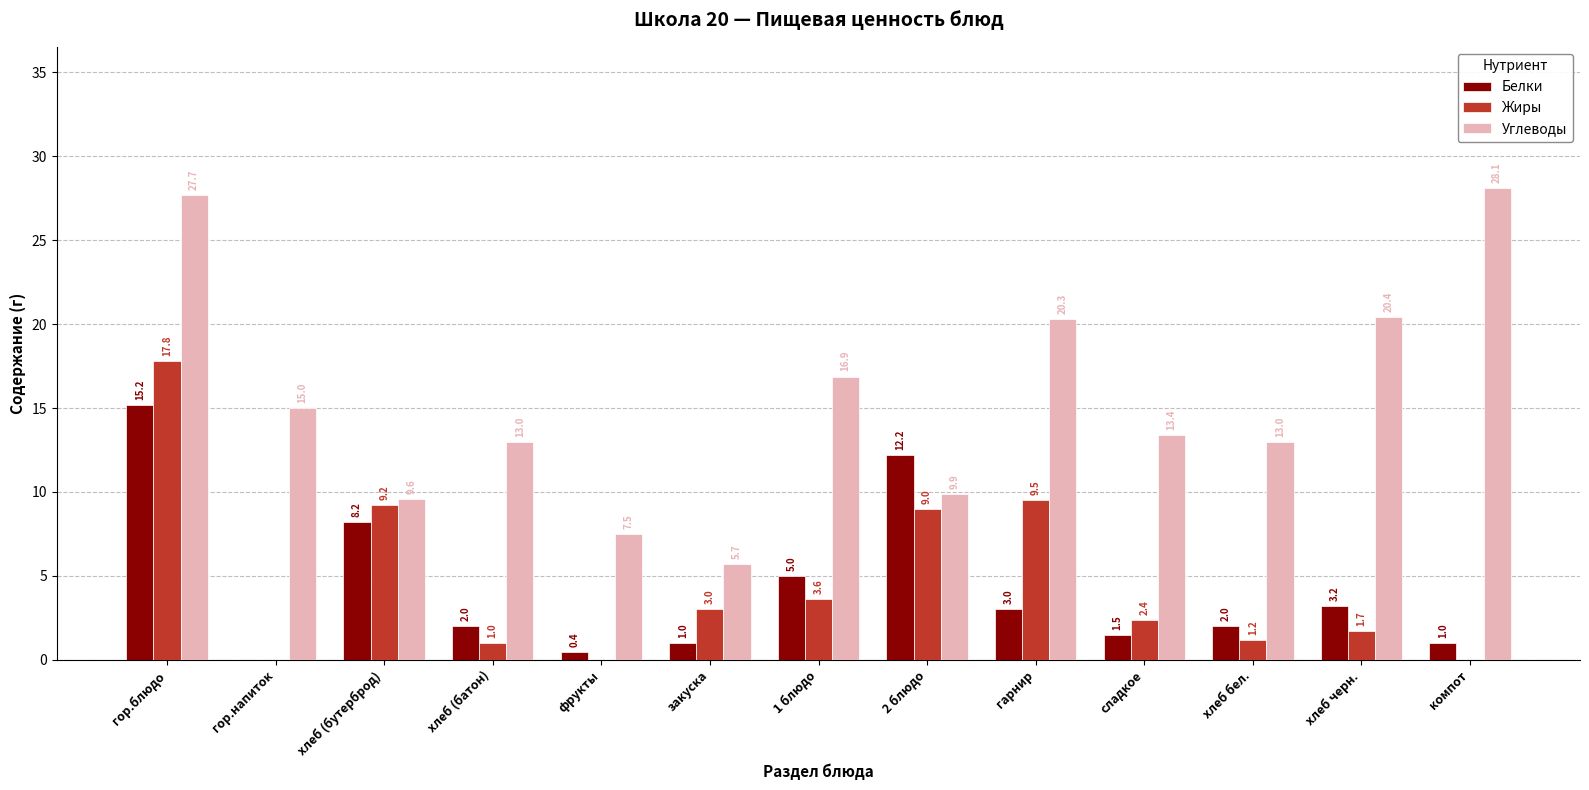

What is the approximate value of Белки at сладкое?

1.5